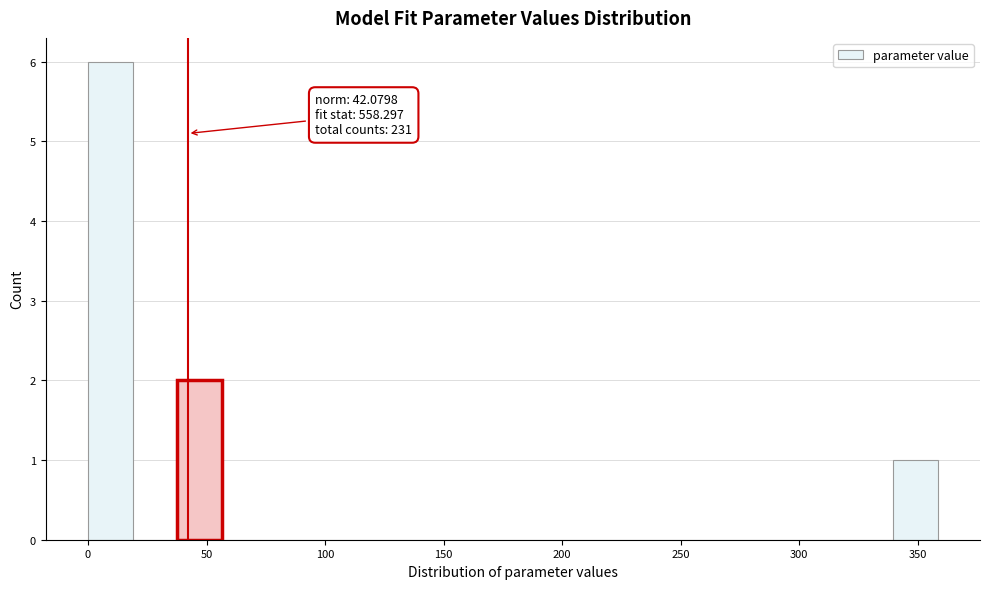

Read against the x-axis, roughly where is the centre of the tallest bar?

10